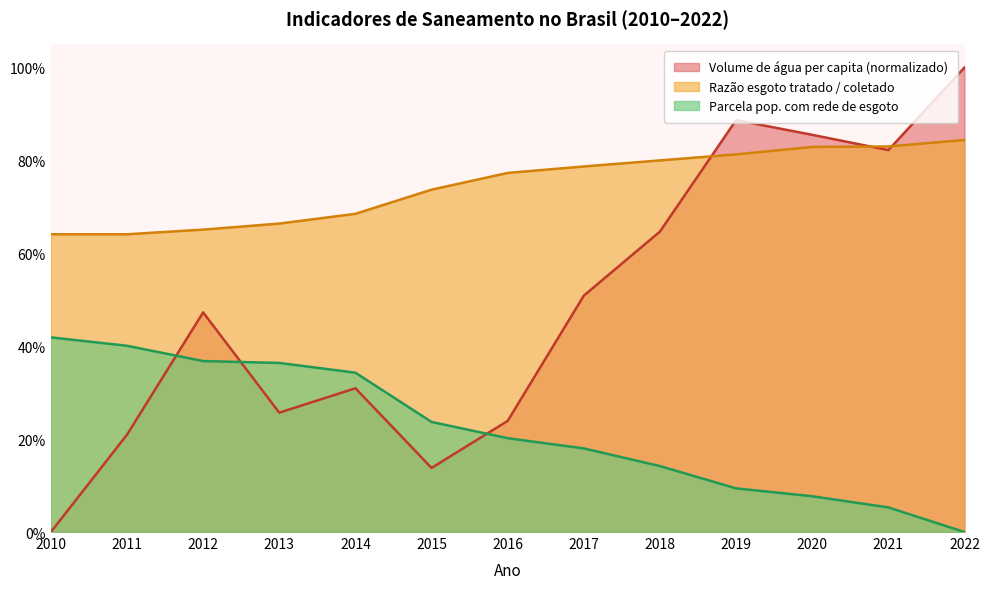

Rank the series by their average value, from lowest to highest.

Parcela pop. com rede de esgoto, Volume de água per capita (normalizado), Razão esgoto tratado / coletado